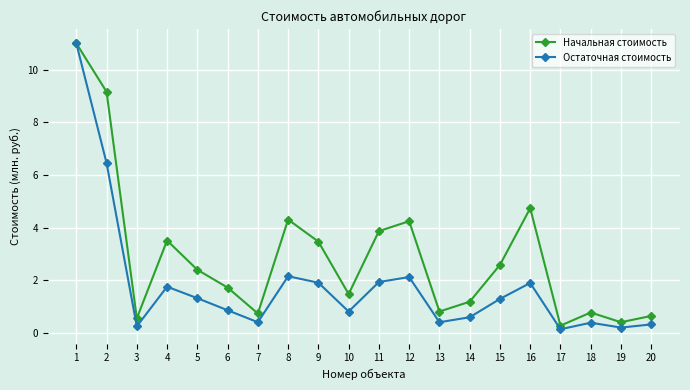

What are all the series names shown in the legend?

Начальная стоимость, Остаточная стоимость